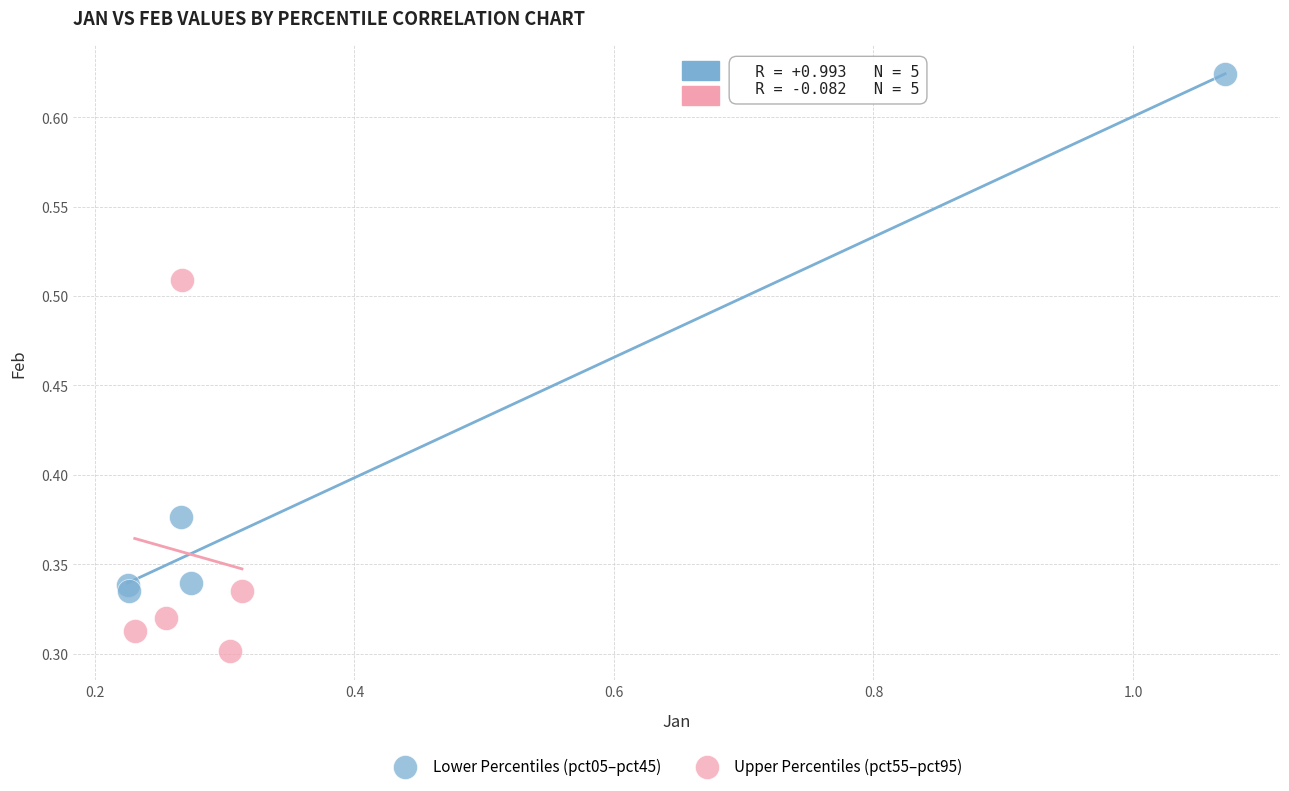

Which series has the largest Y range (max minus min)?

Lower Percentiles (pct05–pct45)